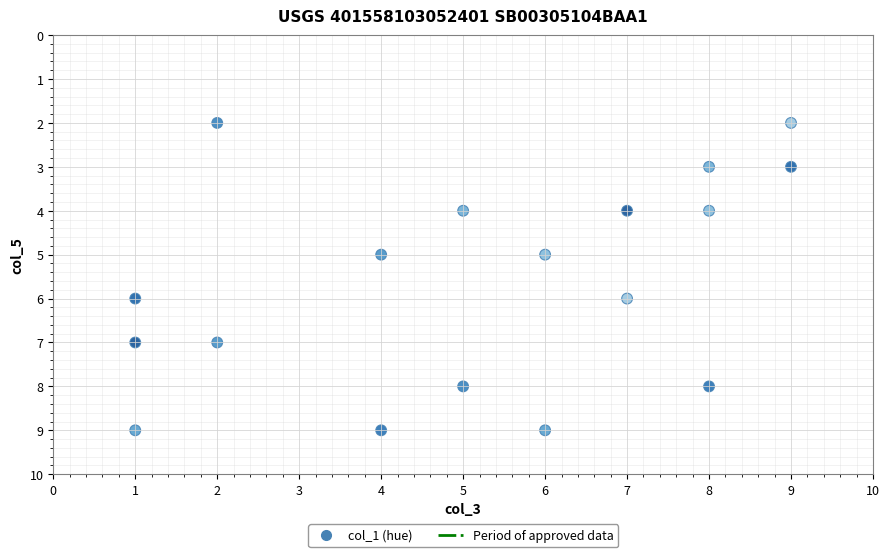

What is the range of X values (max minus min)?

8